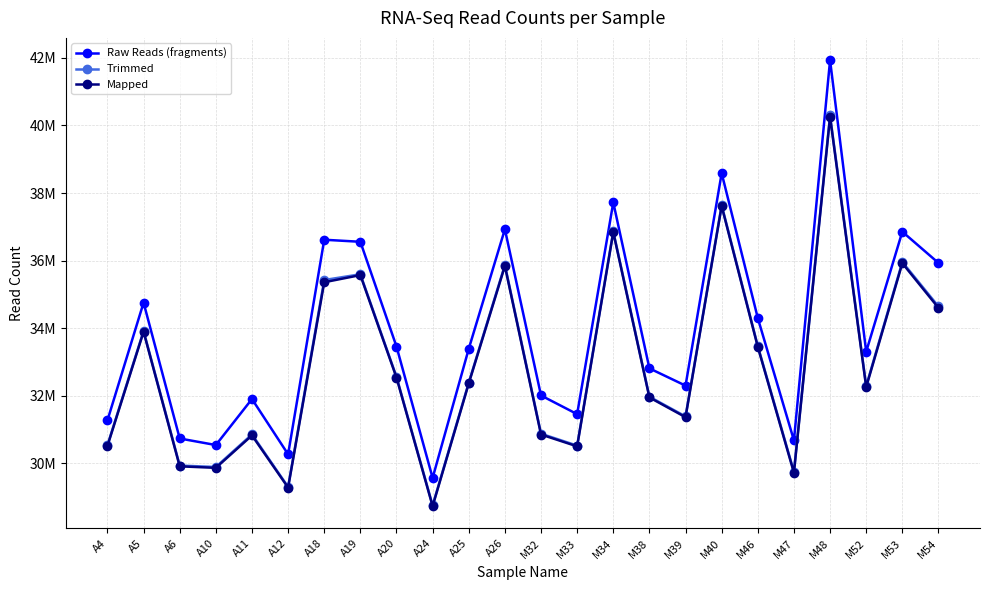

What are all the series names shown in the legend?

Raw Reads (fragments), Trimmed, Mapped